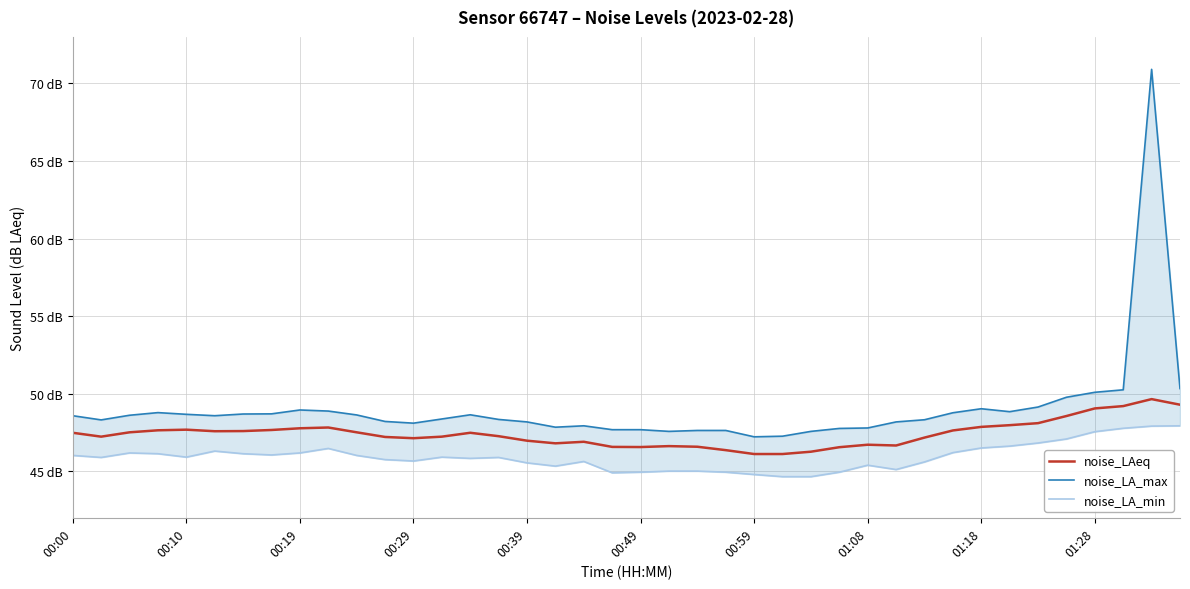

Rank the series at 31 from highest to lowest value.

noise_LA_max, noise_LAeq, noise_LA_min